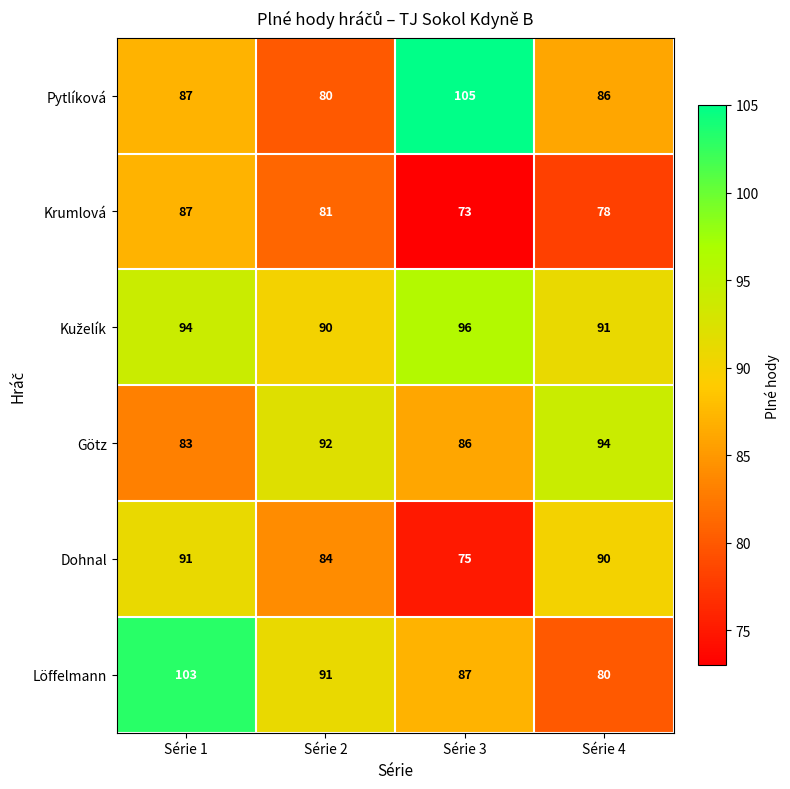

Which series has the widest spread of values?

Pytlíková